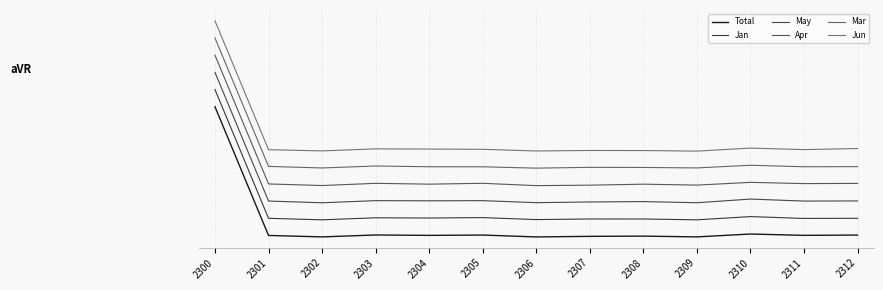

Reading left to right, extract all data points from this chart.

Total: 6389.1	-4843.3	-4970.5	-4801.2	-4837.6	-4808.3	-4972.9	-4921.9	-4901.3	-4970.1	-4718.5	-4835.2	-4808.3
Jan: 7888.8	-3347.8	-3479.5	-3301.5	-3321.8	-3286.6	-3459.1	-3405.3	-3407.1	-3479.5	-3197.6	-3358.9	-3344.1
May: 9388.0	-1840.3	-1991.2	-1806.6	-1820.1	-1806.6	-1982.2	-1921.4	-1889.9	-1986.7	-1669.3	-1842.6	-1831.3
Apr: 10888.4	-347.8	-486.6	-295.3	-366.8	-293.2	-495.0	-455.0	-368.9	-448.7	-211.2	-318.4	-301.6
Mar: 12389.6	1181.4	1045.6	1217.5	1151.7	1147.5	1030.8	1100.8	1090.2	1049.9	1281.1	1151.7	1162.3
Jun: 13888.4	2639.8	2534.5	2713.1	2694.8	2674.2	2527.6	2573.4	2566.6	2516.2	2779.5	2649.0	2742.9